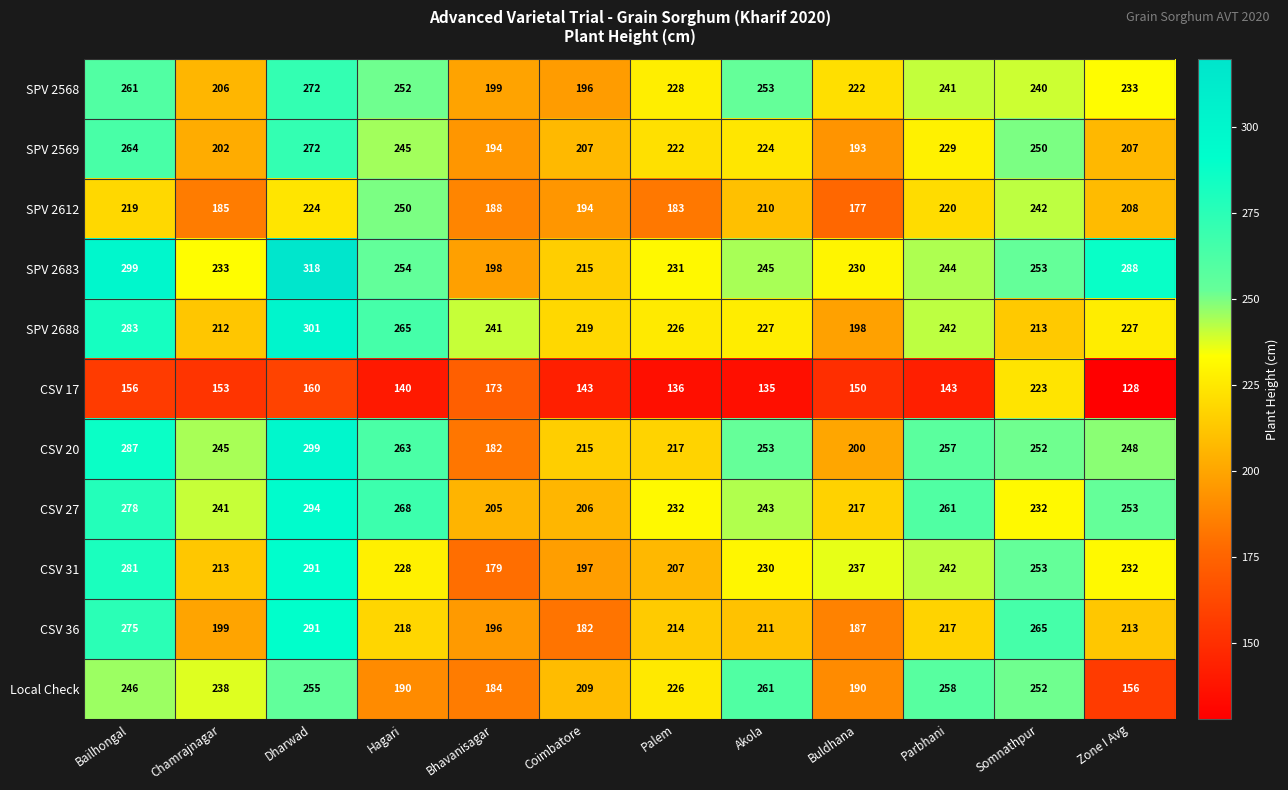

The value of CSV 31 at Chamrajnagar is 213. True or false?

True